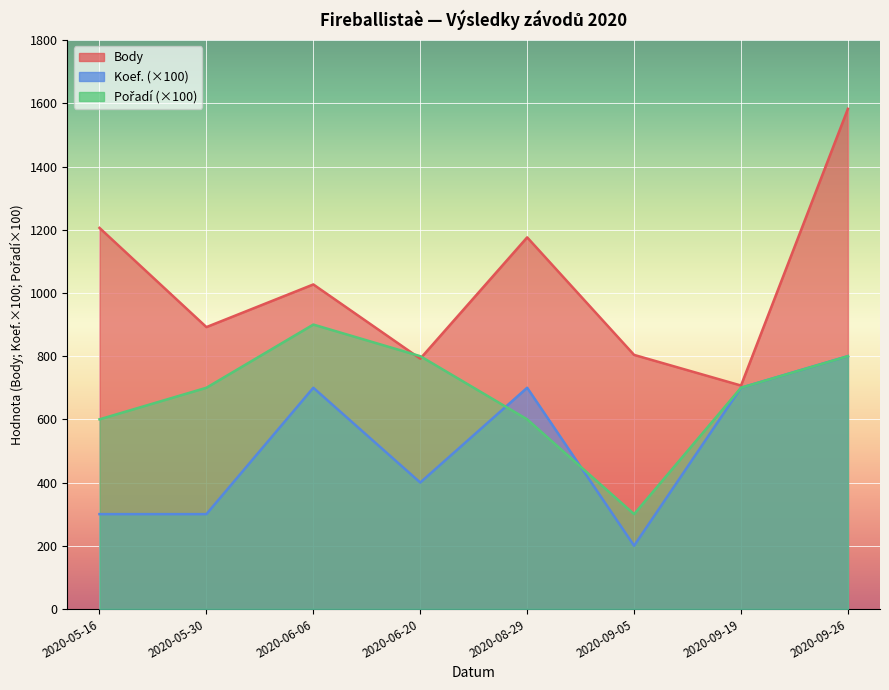

True or false: Body has more than 0 points higher than both neighbors.

True